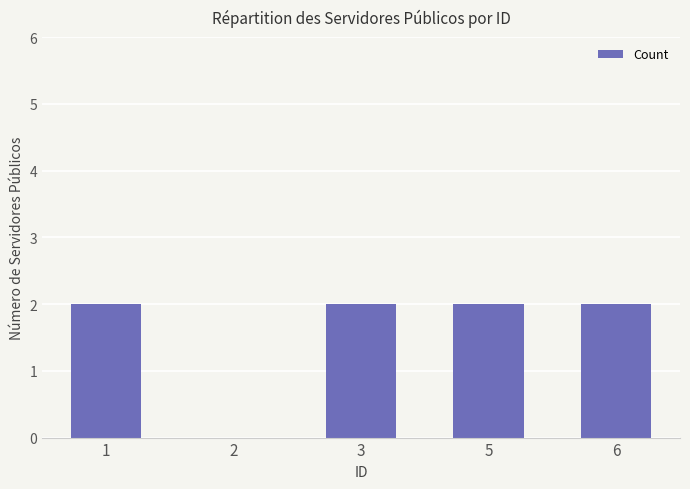

The value at 5 is 4. True or false?

False